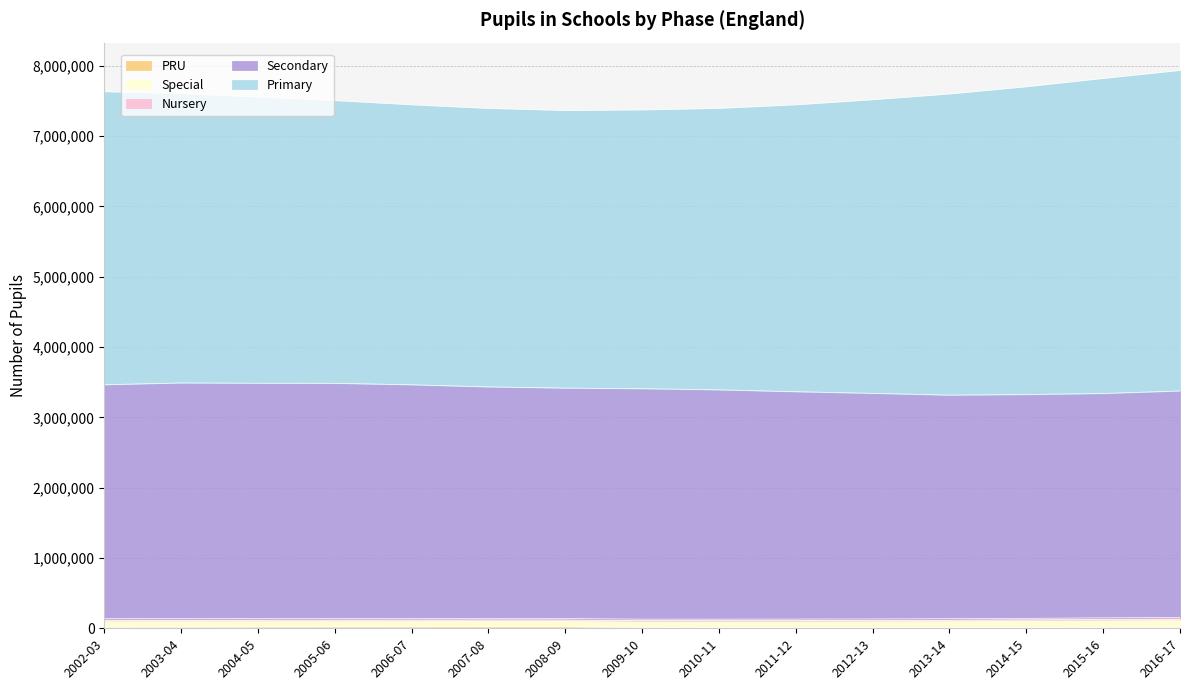

What is the label of the 13th point from the left?

2014-15